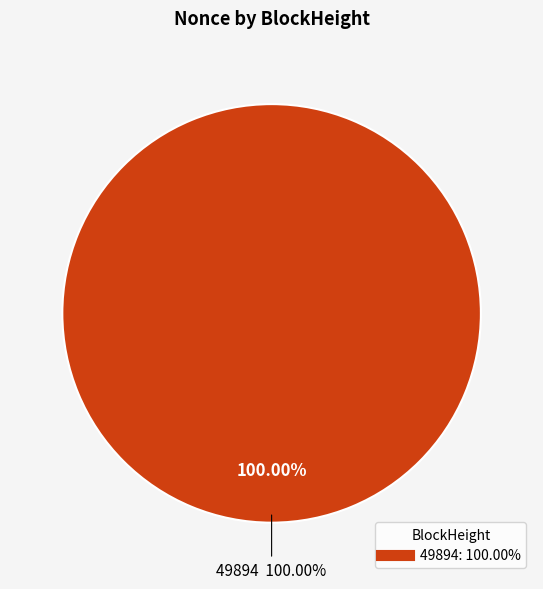

Is there any slice that represents more than half of the pie?

Yes